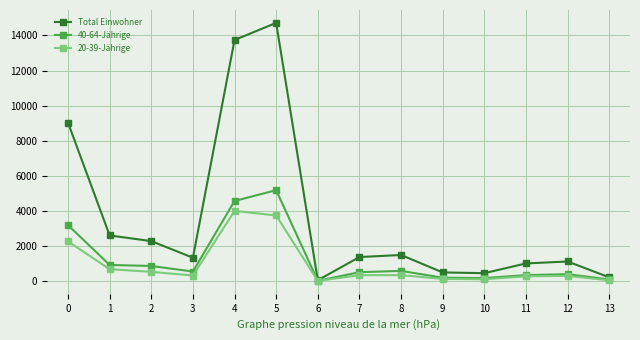

The value of 20-39-Jährige at 5 is 5022. True or false?

False